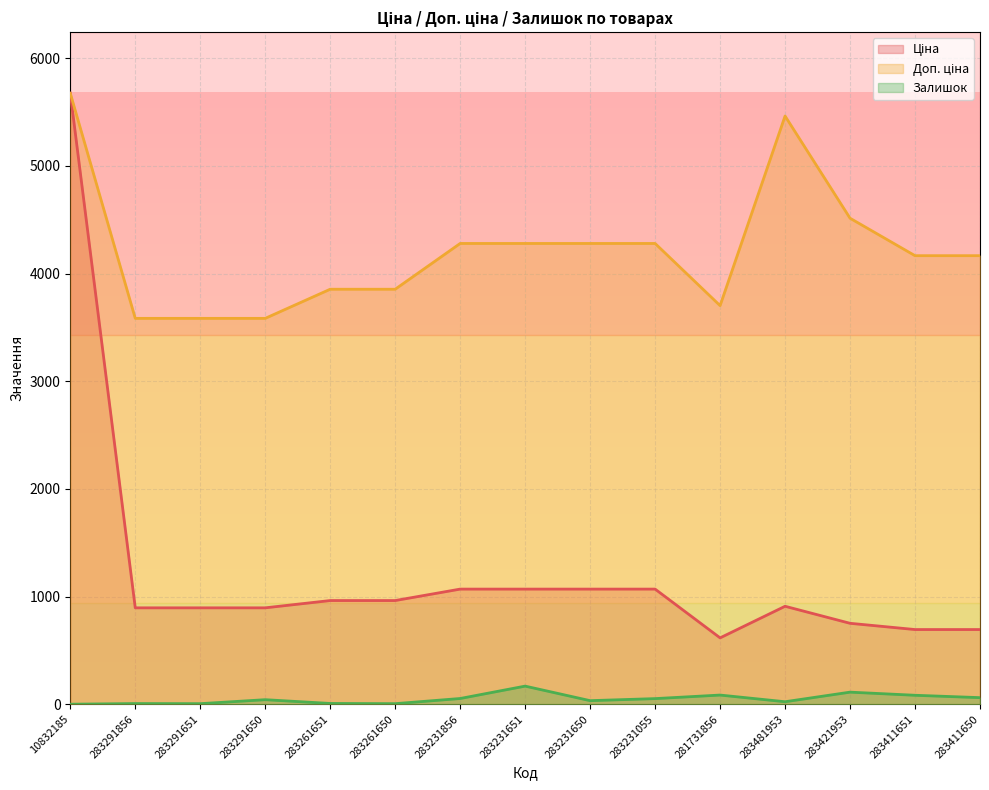

Is it true that Ціна equals 963.5 at 283261651?

True